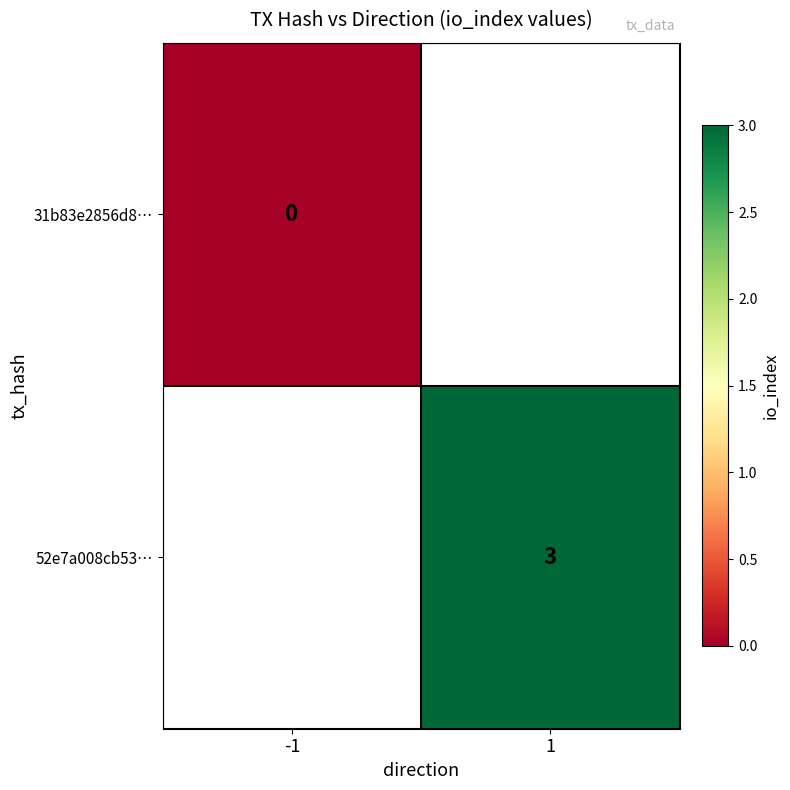

What is the greatest value displayed?

3.0